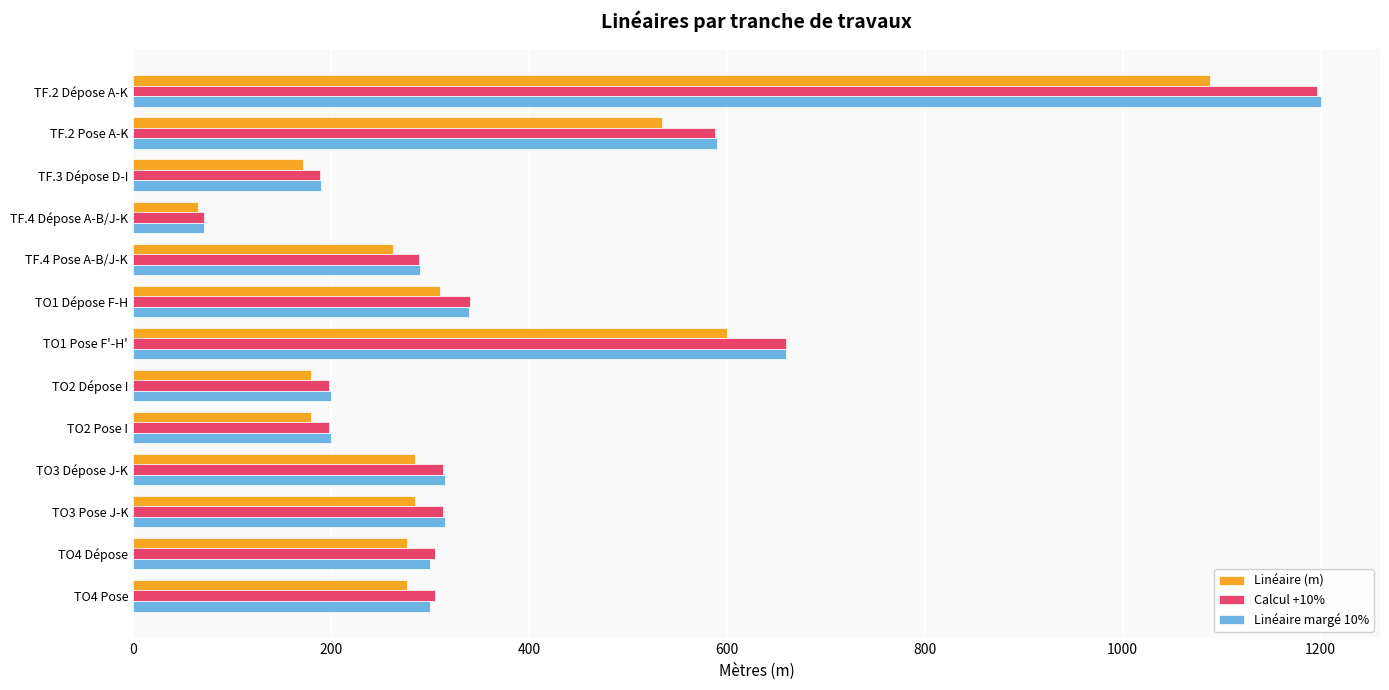

What is the difference between the maximum and minimum values in the Calcul +10% series?

1124.9